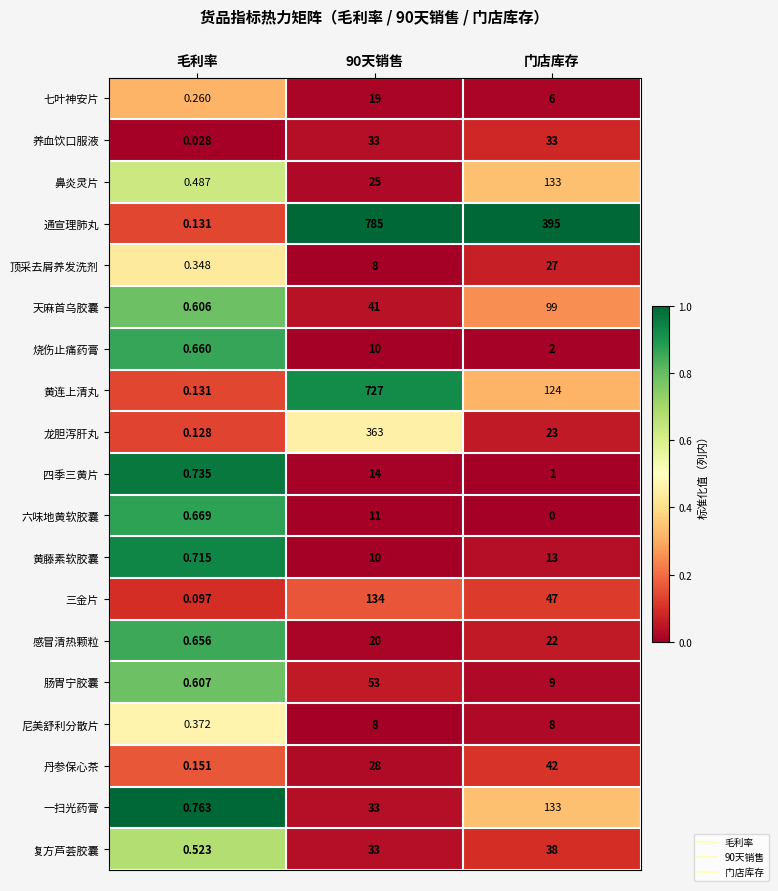

Which series has the largest total across all categories?

通宣理肺丸